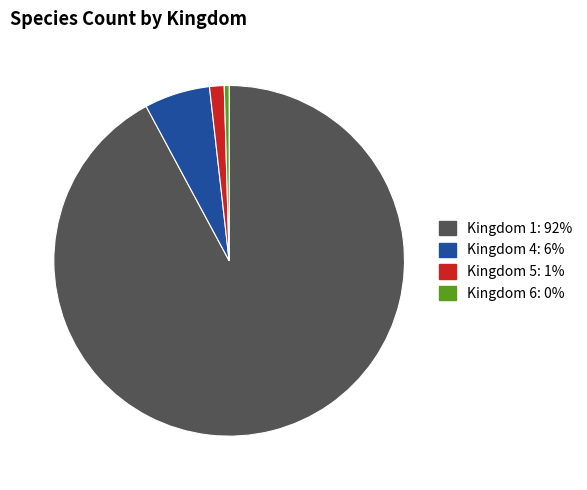

Is there a majority slice in this chart?

Yes